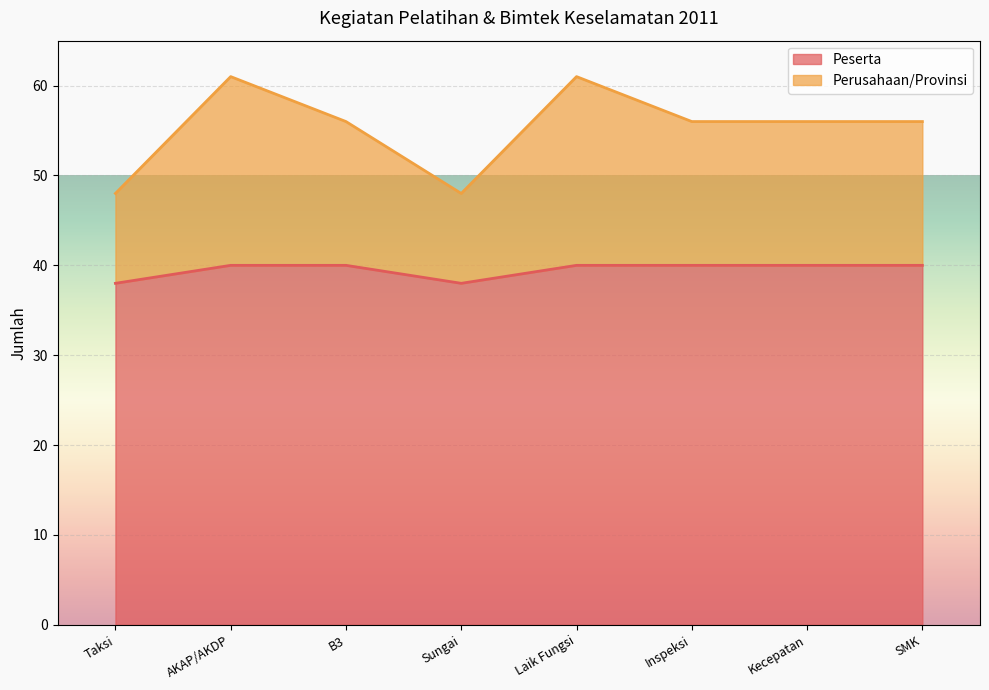

Reading left to right, list all the values displayed in this chart.

Peserta: Taksi=38	AKAP/AKDP=40	B3=40	Sungai=38	Laik Fungsi=40	Inspeksi=40	Kecepatan=40	SMK=40
Perusahaan/Provinsi: Taksi=48	AKAP/AKDP=61	B3=56	Sungai=48	Laik Fungsi=61	Inspeksi=56	Kecepatan=56	SMK=56